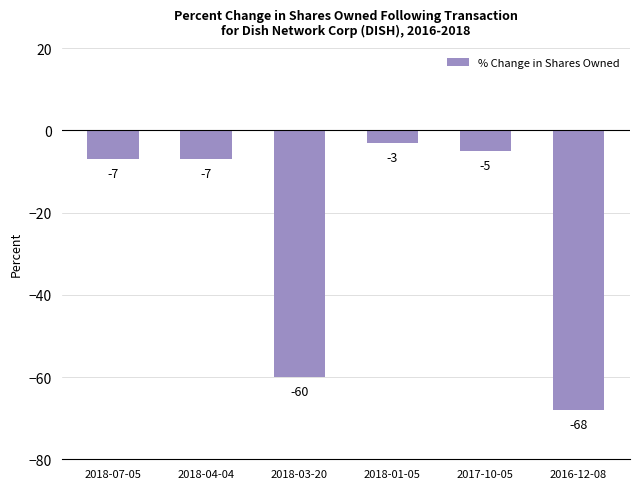

What is the sum of all values?

-150